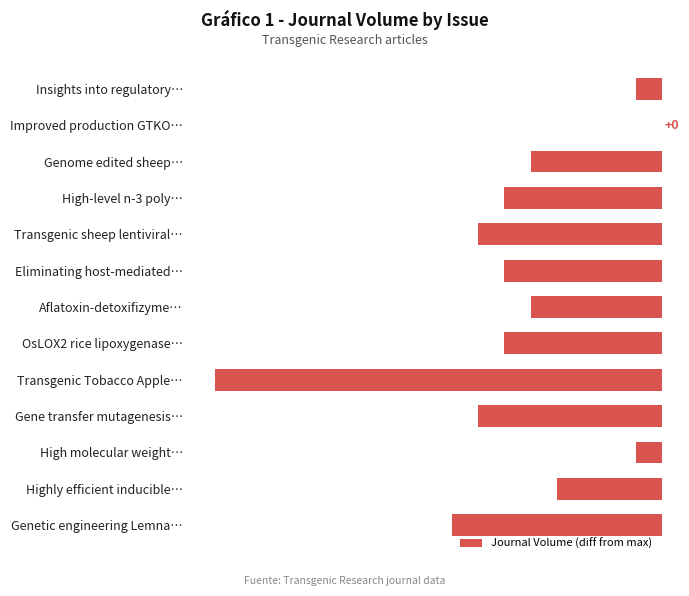

Between Genome edited sheep… and Improved production GTKO…, which is larger?

Improved production GTKO…